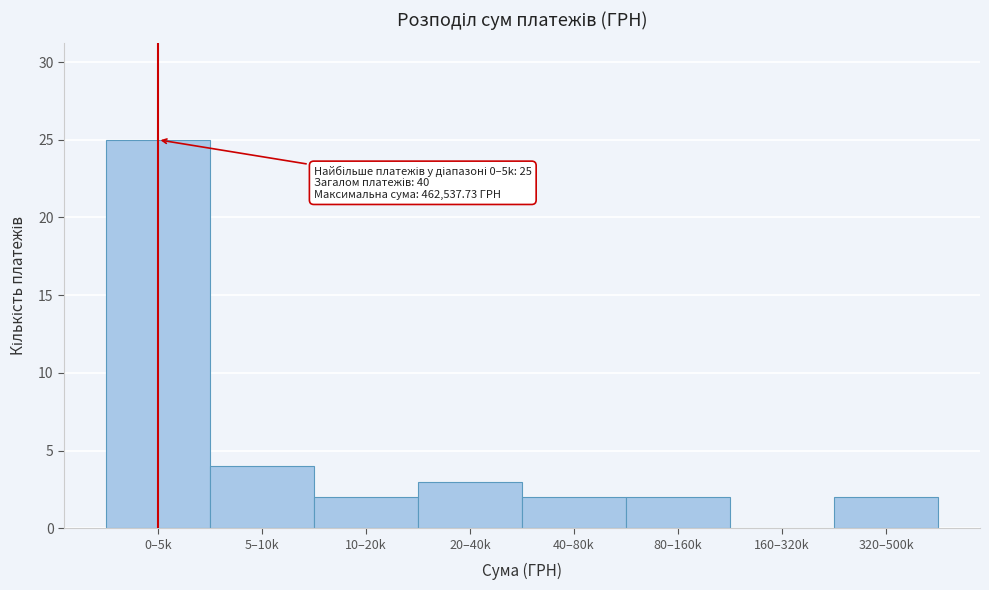

Reading left to right, transcribe all the data shown in this chart.

0–5k=25	5–10k=4	10–20k=2	20–40k=3	40–80k=2	80–160k=2	160–320k=0	320–500k=2